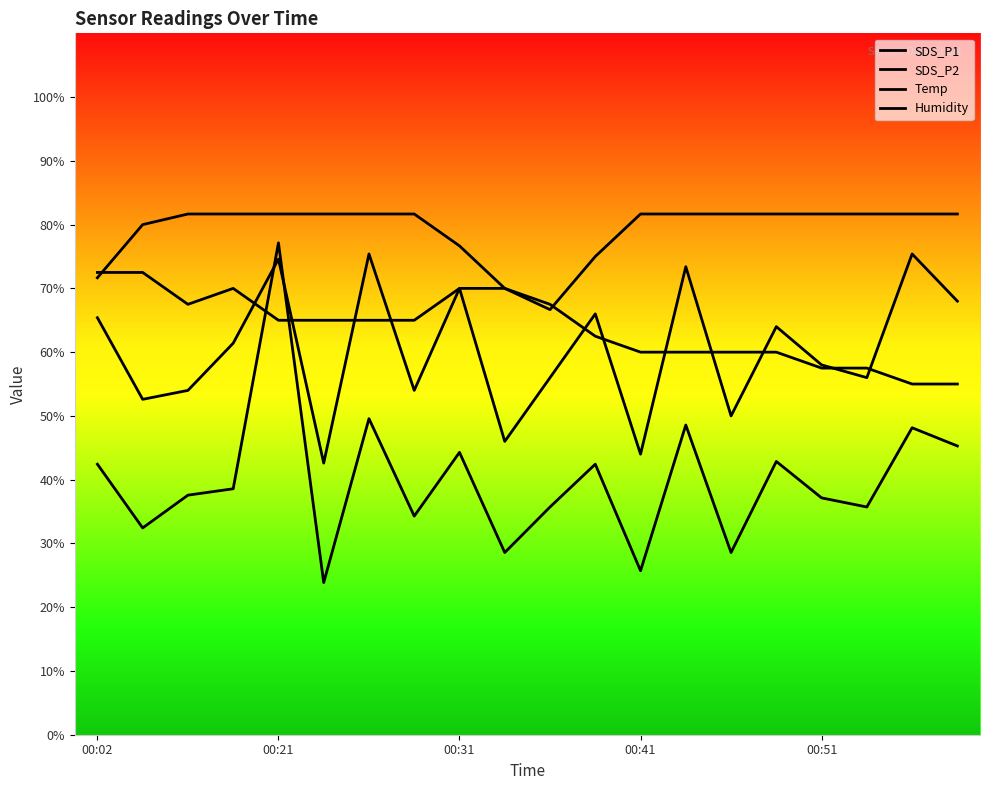

Where does the Humidity series first go above 81?

00:31